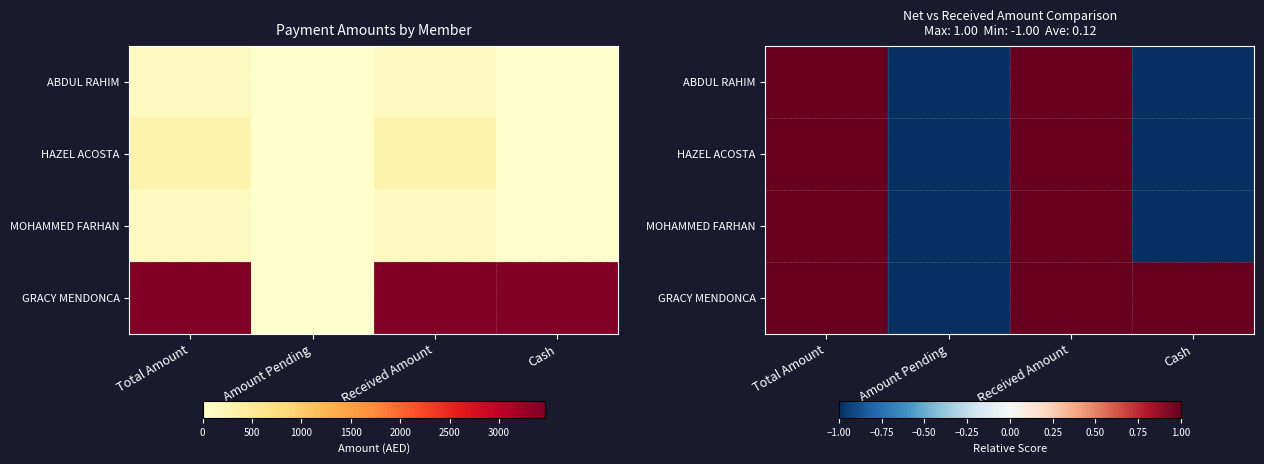

How many positive values does the GRACY MENDONCA series have?

3